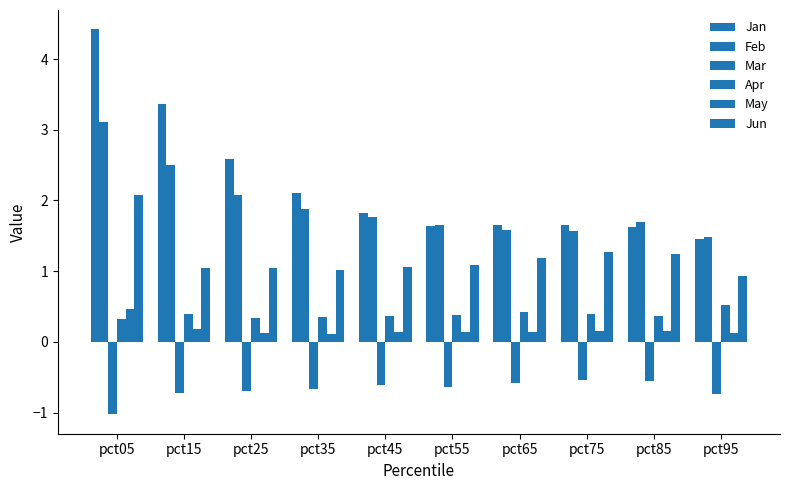

Reading left to right, extract all data points from this chart.

Jan: pct05=4.4	pct15=3.4	pct25=2.6	pct35=2.1	pct45=1.8	pct55=1.6	pct65=1.7	pct75=1.7	pct85=1.6	pct95=1.5
Feb: pct05=3.1	pct15=2.5	pct25=2.1	pct35=1.9	pct45=1.8	pct55=1.7	pct65=1.6	pct75=1.6	pct85=1.7	pct95=1.5
Mar: pct05=-1.0	pct15=-0.7	pct25=-0.7	pct35=-0.7	pct45=-0.6	pct55=-0.6	pct65=-0.6	pct75=-0.5	pct85=-0.5	pct95=-0.7
Apr: pct05=0.3	pct15=0.4	pct25=0.3	pct35=0.4	pct45=0.4	pct55=0.4	pct65=0.4	pct75=0.4	pct85=0.4	pct95=0.5
May: pct05=0.5	pct15=0.2	pct25=0.1	pct35=0.1	pct45=0.1	pct55=0.1	pct65=0.1	pct75=0.1	pct85=0.1	pct95=0.1
Jun: pct05=2.1	pct15=1.0	pct25=1.0	pct35=1.0	pct45=1.1	pct55=1.1	pct65=1.2	pct75=1.3	pct85=1.2	pct95=0.9